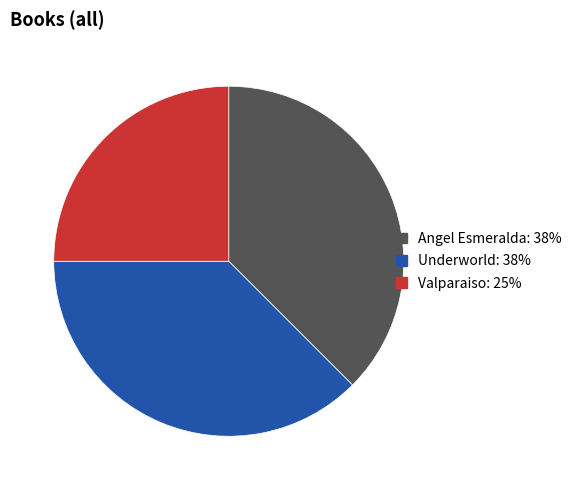

Does any single category account for the majority?

No